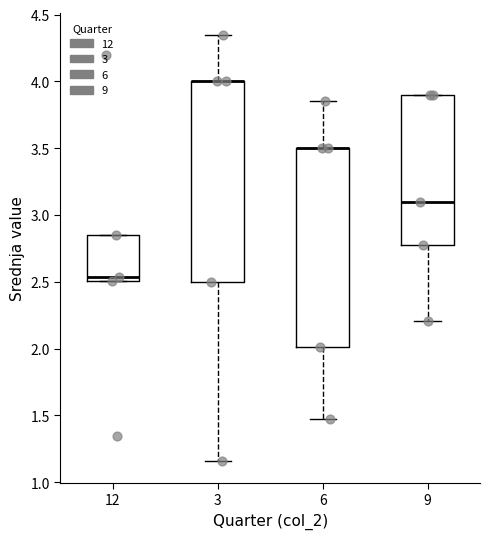

Reading left to right, transcribe this box plot: for each box, give where its median line is, the range the box spans, and where its two whiskers end, as read against the y-axis. The values are not printed on the chart, so give them approximately, as read against the axis.

12: median 2.55, box 2.50 to 2.85, whiskers 2.50 to 2.85
3: median 4.00 (drawn on the box's upper edge), box 2.50 to 4.00, whiskers 1.15 to 4.35
6: median 3.50 (drawn on the box's upper edge), box 2.00 to 3.50, whiskers 1.45 to 3.85
9: median 3.10, box 2.75 to 3.90, whiskers 2.20 to 3.90